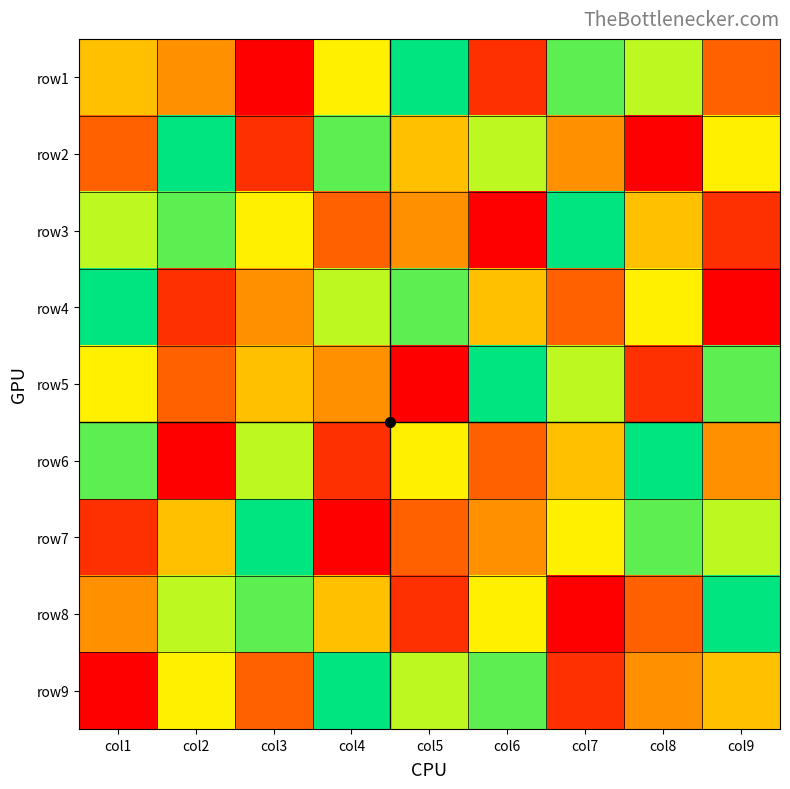

Reading left to right, extract all data points from this chart.

row1: col1=5	col2=4	col3=1	col4=6	col5=9	col6=2	col7=8	col8=7	col9=3
row2: col1=3	col2=9	col3=2	col4=8	col5=5	col6=7	col7=4	col8=1	col9=6
row3: col1=7	col2=8	col3=6	col4=3	col5=4	col6=1	col7=9	col8=5	col9=2
row4: col1=9	col2=2	col3=4	col4=7	col5=8	col6=5	col7=3	col8=6	col9=1
row5: col1=6	col2=3	col3=5	col4=4	col5=1	col6=9	col7=7	col8=2	col9=8
row6: col1=8	col2=1	col3=7	col4=2	col5=6	col6=3	col7=5	col8=9	col9=4
row7: col1=2	col2=5	col3=9	col4=1	col5=3	col6=4	col7=6	col8=8	col9=7
row8: col1=4	col2=7	col3=8	col4=5	col5=2	col6=6	col7=1	col8=3	col9=9
row9: col1=1	col2=6	col3=3	col4=9	col5=7	col6=8	col7=2	col8=4	col9=5